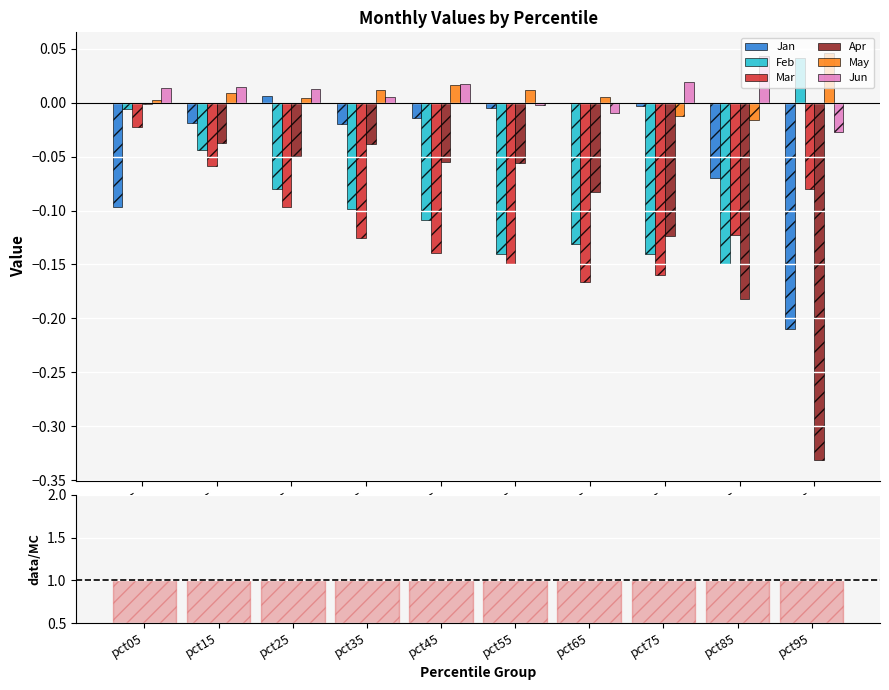

What is the sum of the Jan values at pct85 and pct05?

-0.2